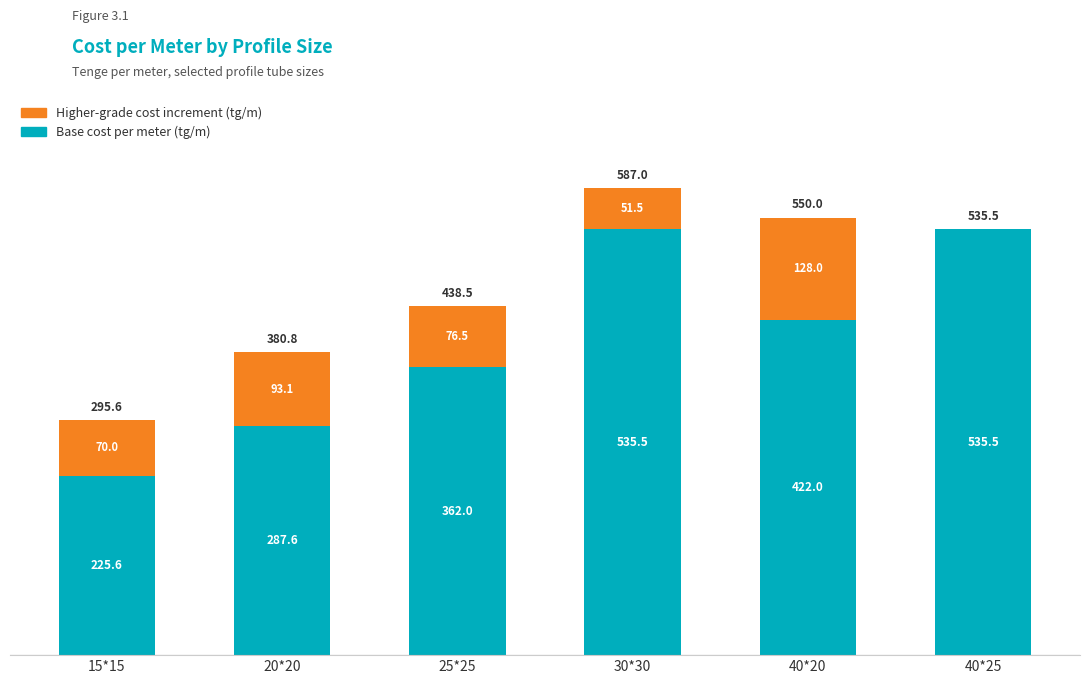

At which category is the sum across all series the highest?

30*30